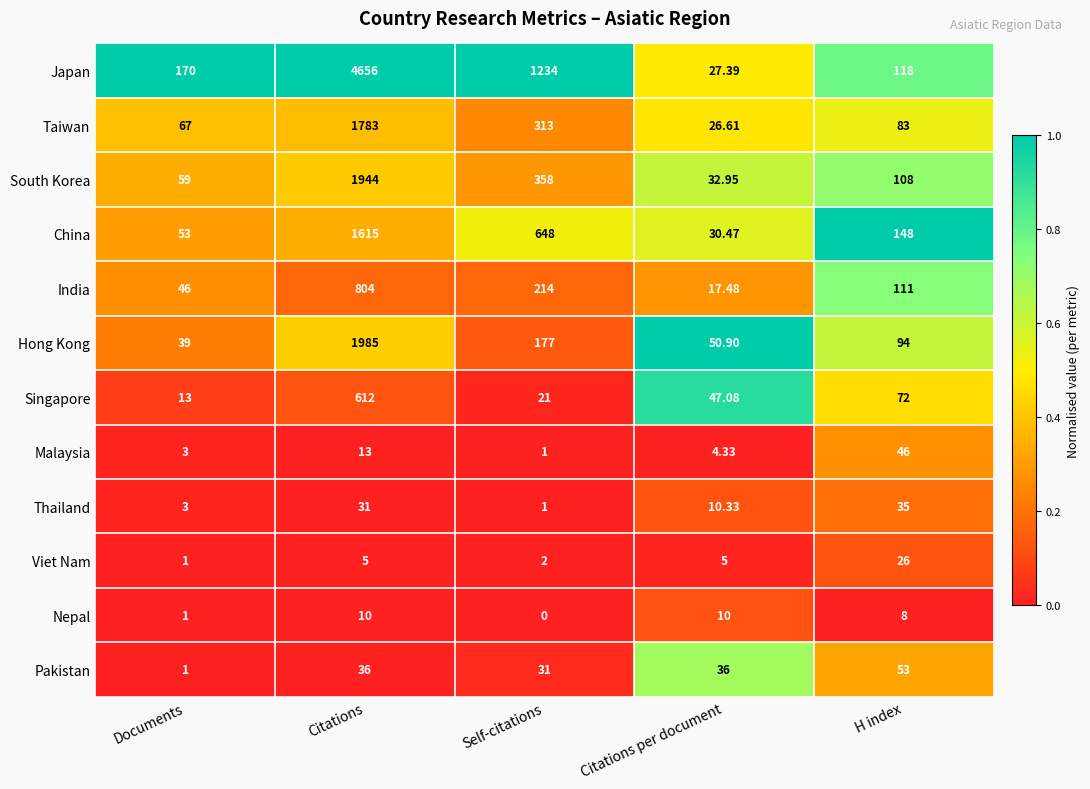

At how many categories does at least one series exceed 0?

5